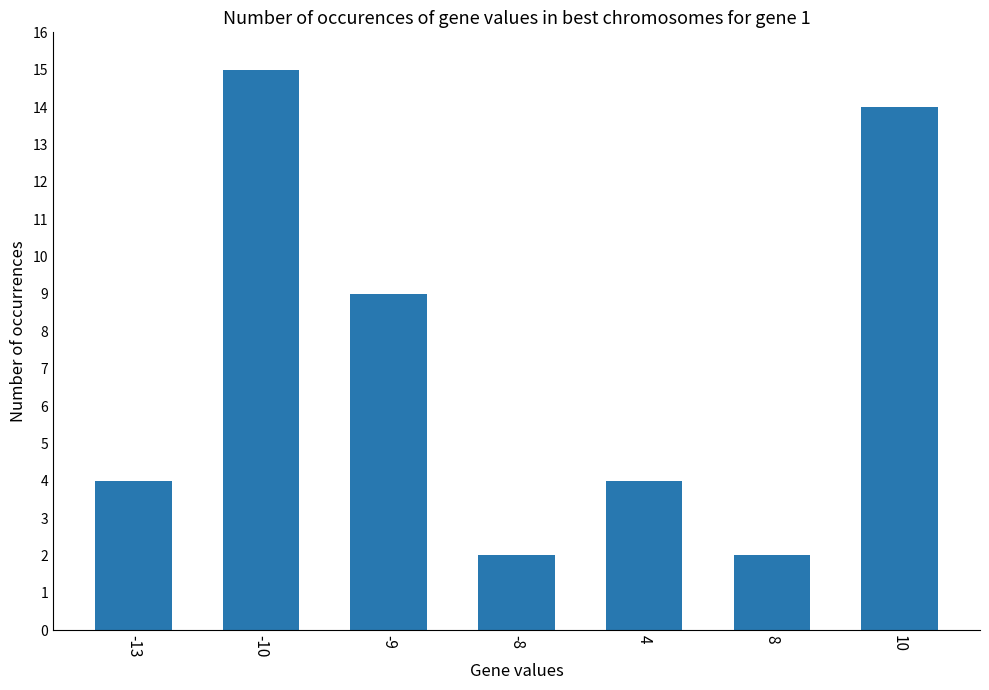

What is the value of the 6th bar from the left?

2